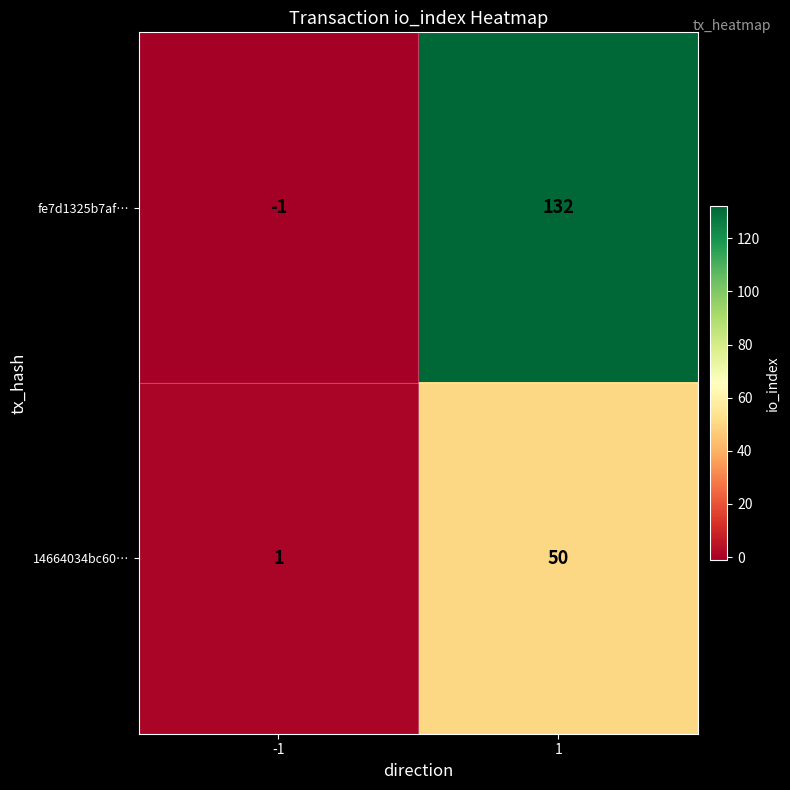

Rank the series by their average value, from highest to lowest.

fe7d1325b7af…, 14664034bc60…